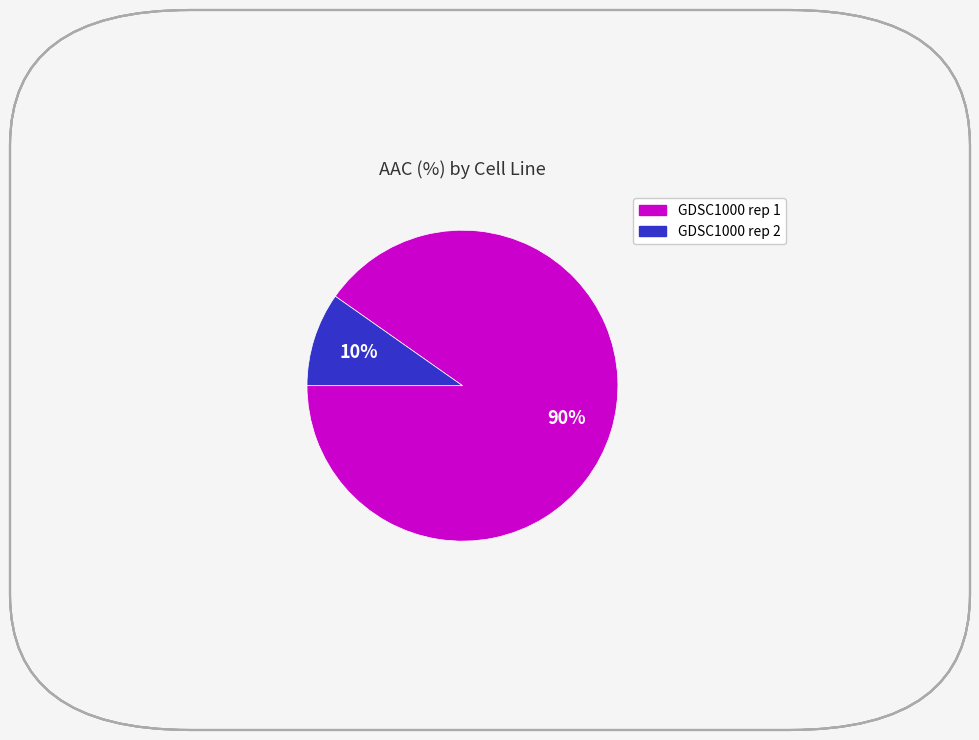

How many segments does this pie chart have?

2